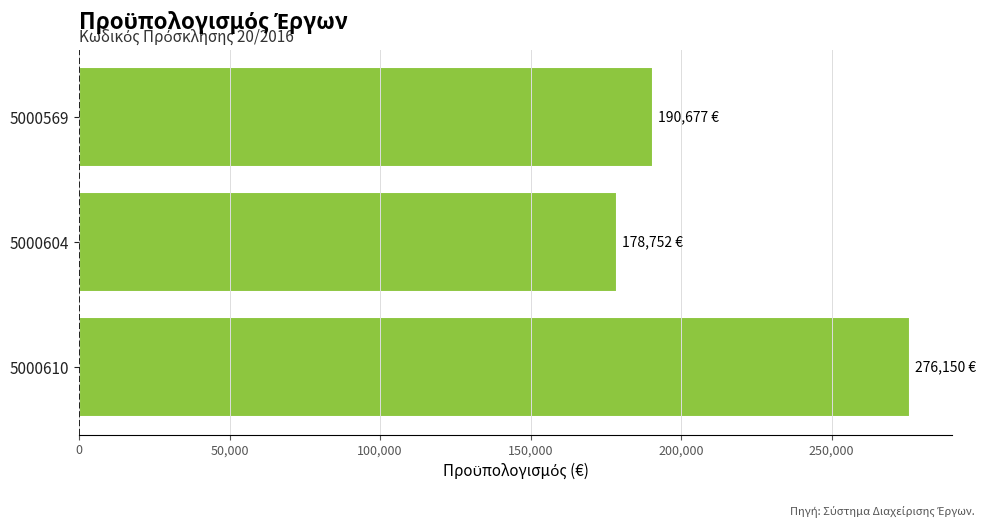

What is the minimum value shown in the chart?

178751.8